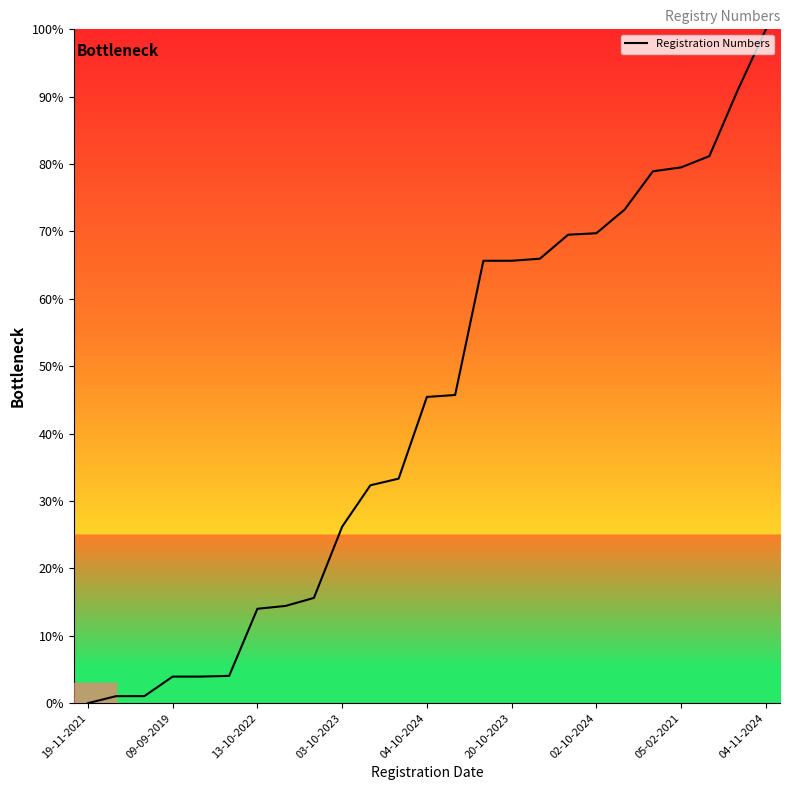

What is the greatest value displayed?

100.0